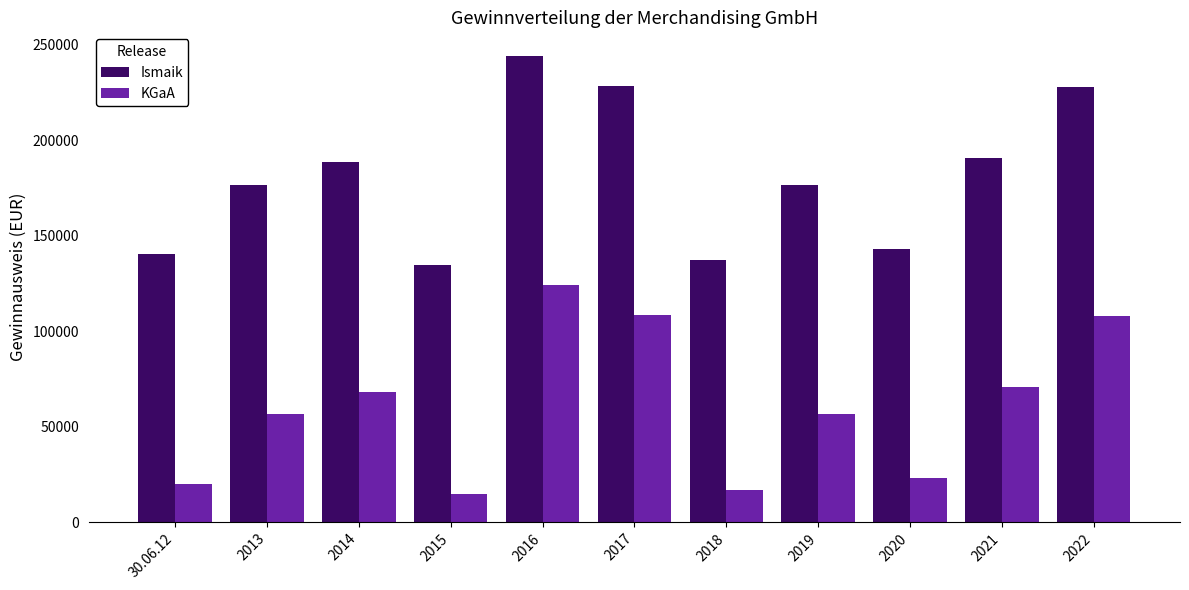

What is the sum of all KGaA values?

667374.5